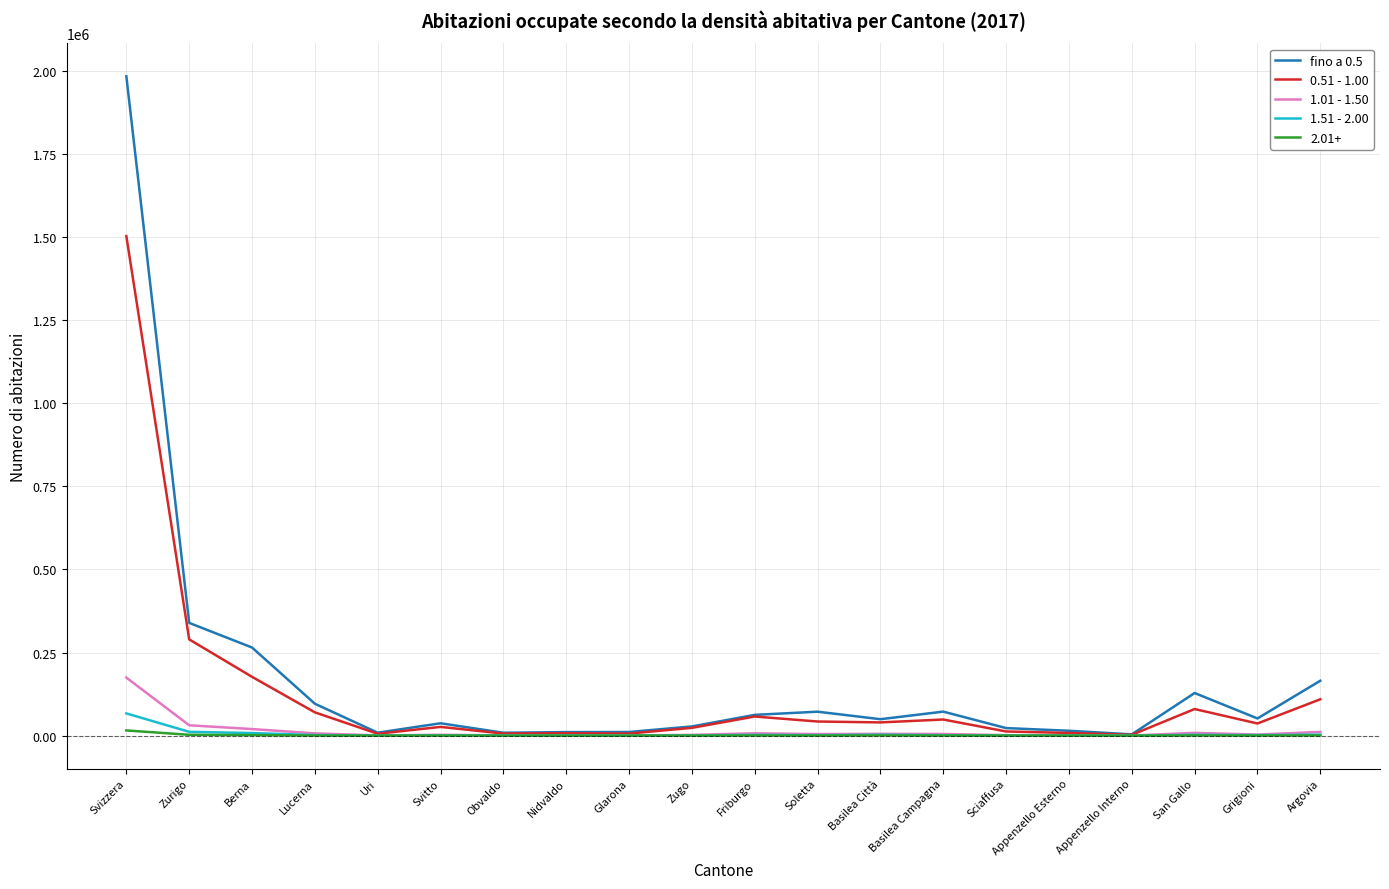

What is the difference between the maximum and minimum values in the 0.51 - 1.00 series?

1500530